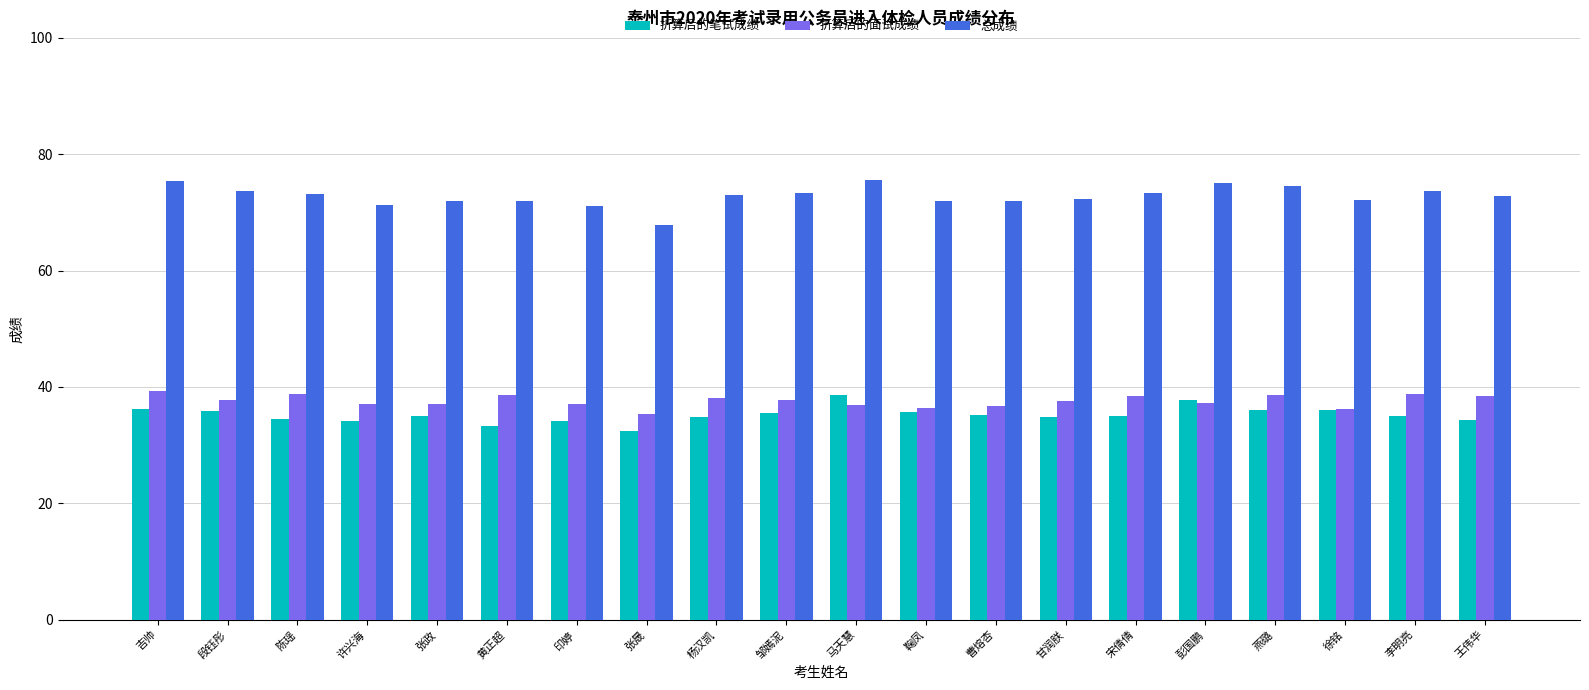

Is the value of 折算后的笔试成绩 at 宋倩倩 greater than the value of 总成绩 at 徐铭?

No